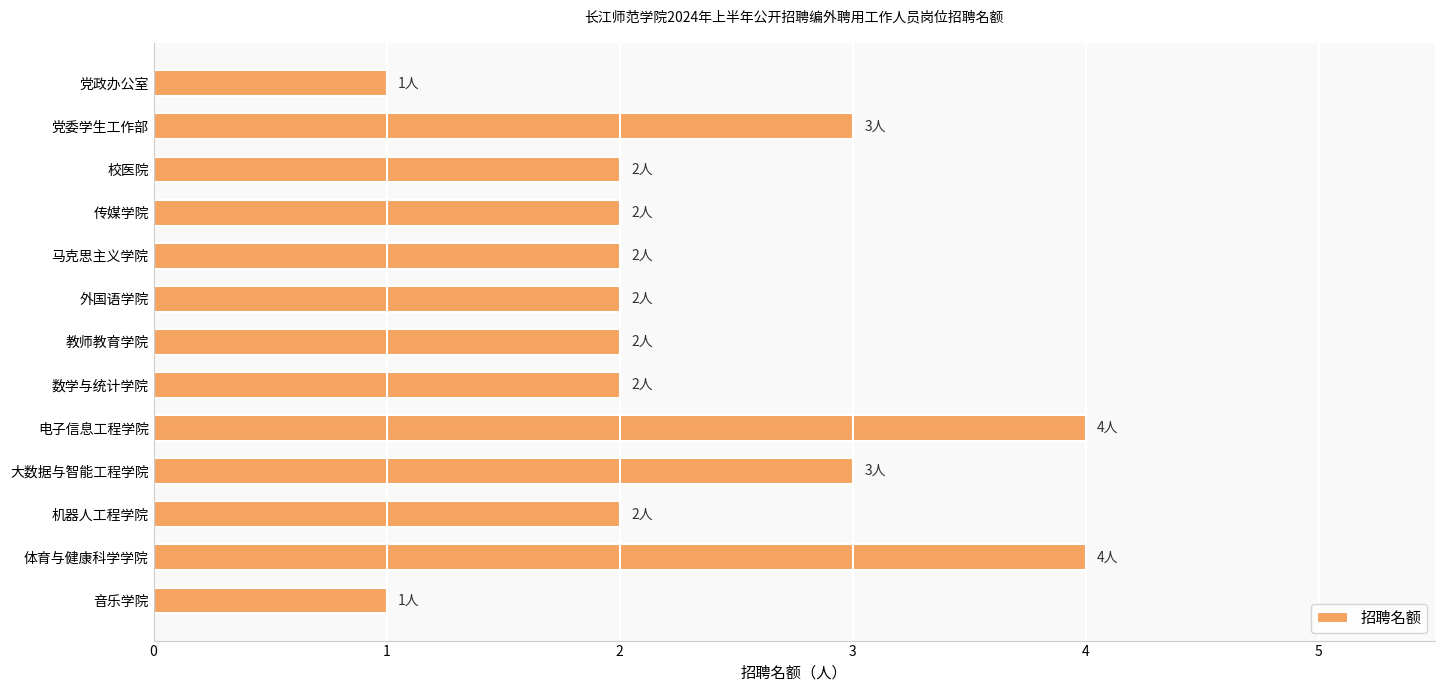

How many values are between 2 and 3?

9